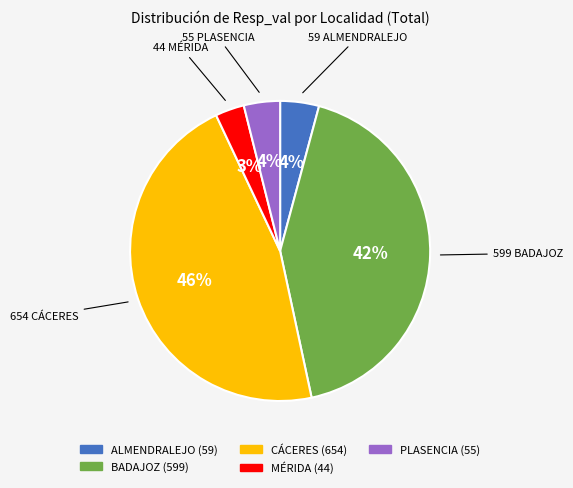

To the nearest percent, what percentage of the pie is BADAJOZ?

42%